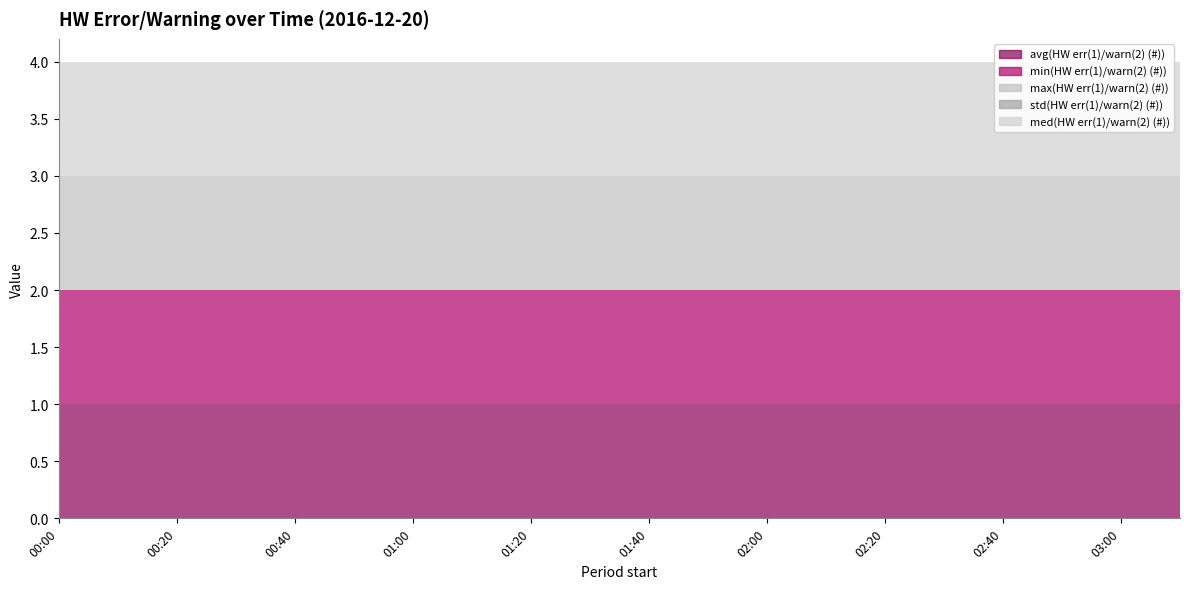

Reading left to right, extract all data points from this chart.

avg(HW err(1)/warn(2) (#)): 1	1	1	1	1	1	1	1	1	1	1	1	1	1	1	1	1	1	1	1
min(HW err(1)/warn(2) (#)): 1	1	1	1	1	1	1	1	1	1	1	1	1	1	1	1	1	1	1	1
max(HW err(1)/warn(2) (#)): 1	1	1	1	1	1	1	1	1	1	1	1	1	1	1	1	1	1	1	1
std(HW err(1)/warn(2) (#)): 0	0	0	0	0	0	0	0	0	0	0	0	0	0	0	0	0	0	0	0
med(HW err(1)/warn(2) (#)): 1	1	1	1	1	1	1	1	1	1	1	1	1	1	1	1	1	1	1	1